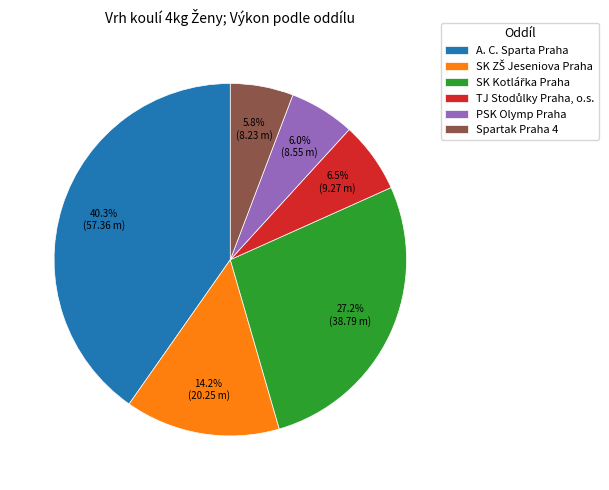

Approximately how many times larger is the value at Spartak Praha 4 compared to PSK Olymp Praha?

1.0